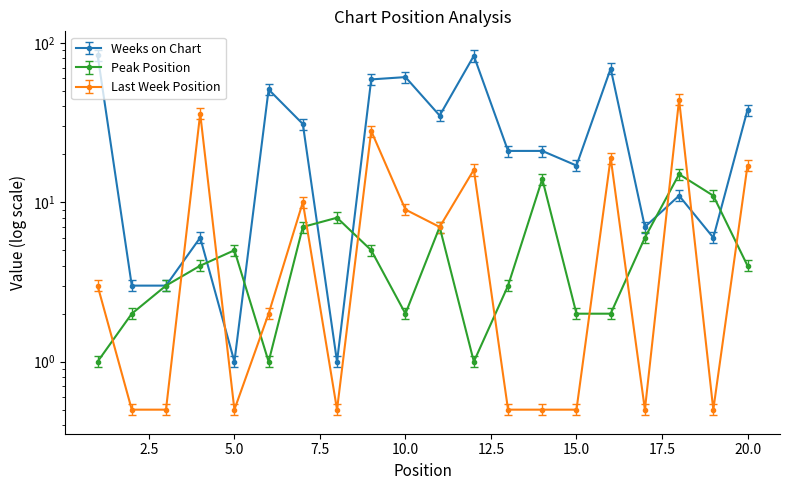

What is the value of the Weeks on Chart point at the 2nd from the left?

3